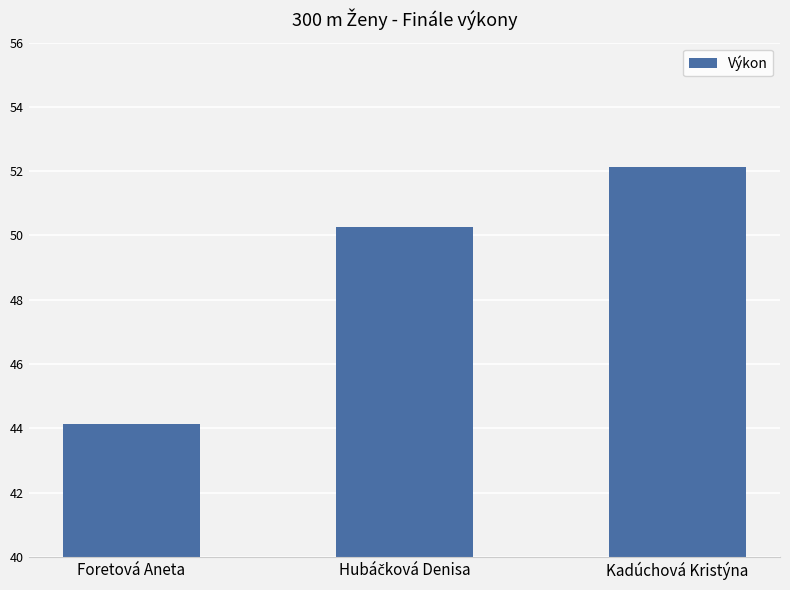

What is the change in value from Foretová Aneta to Kadúchová Kristýna?

+8.0